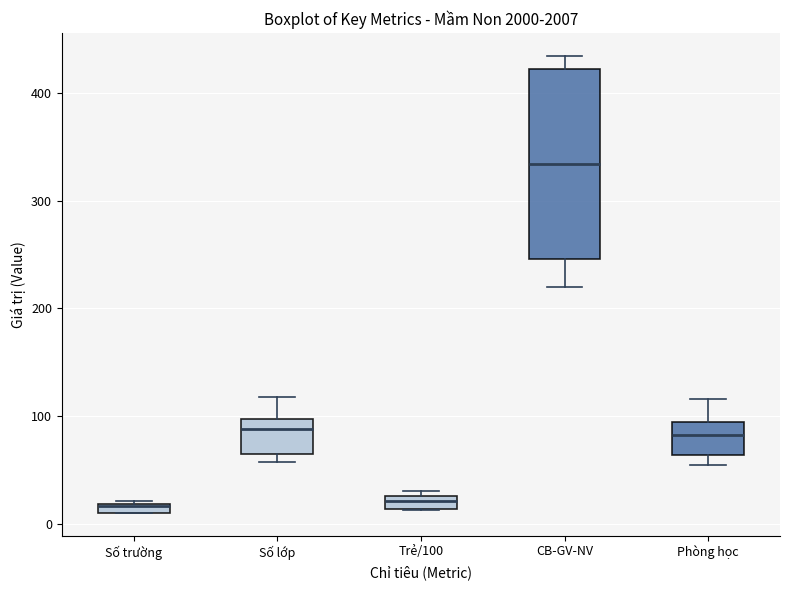

Which box is the tallest, from its lower edge to its upper edge?

CB-GV-NV